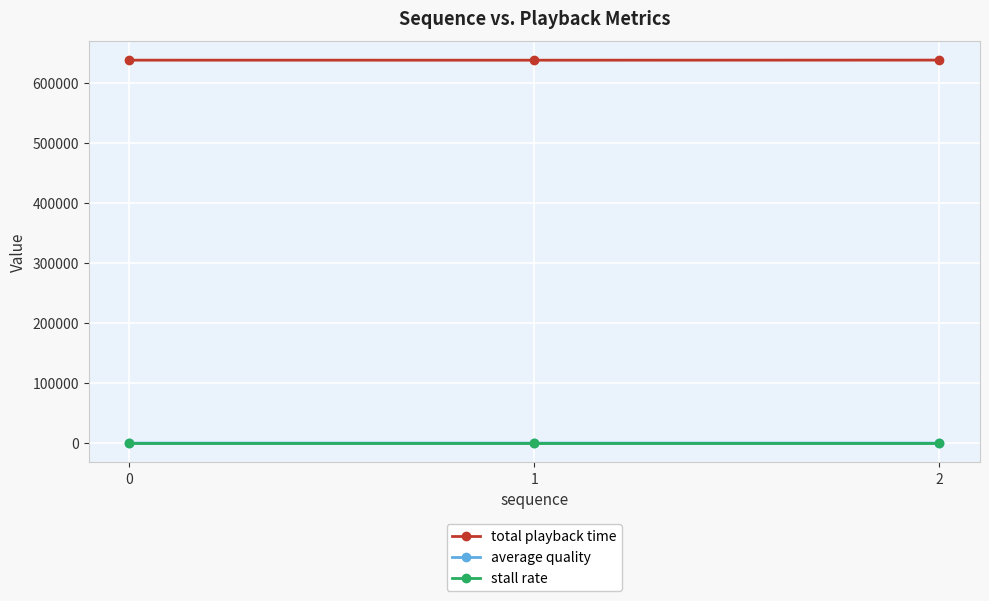

What is the greatest value displayed?

637552.0